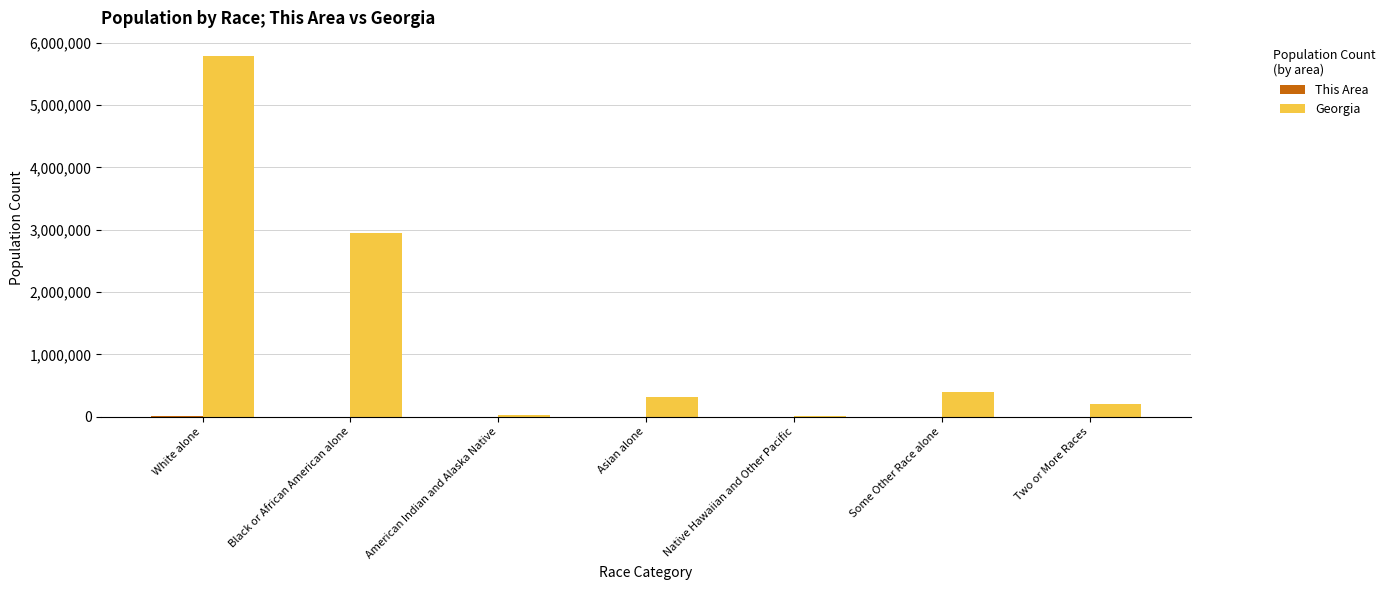

The value of Georgia at White alone is 9979684. True or false?

False